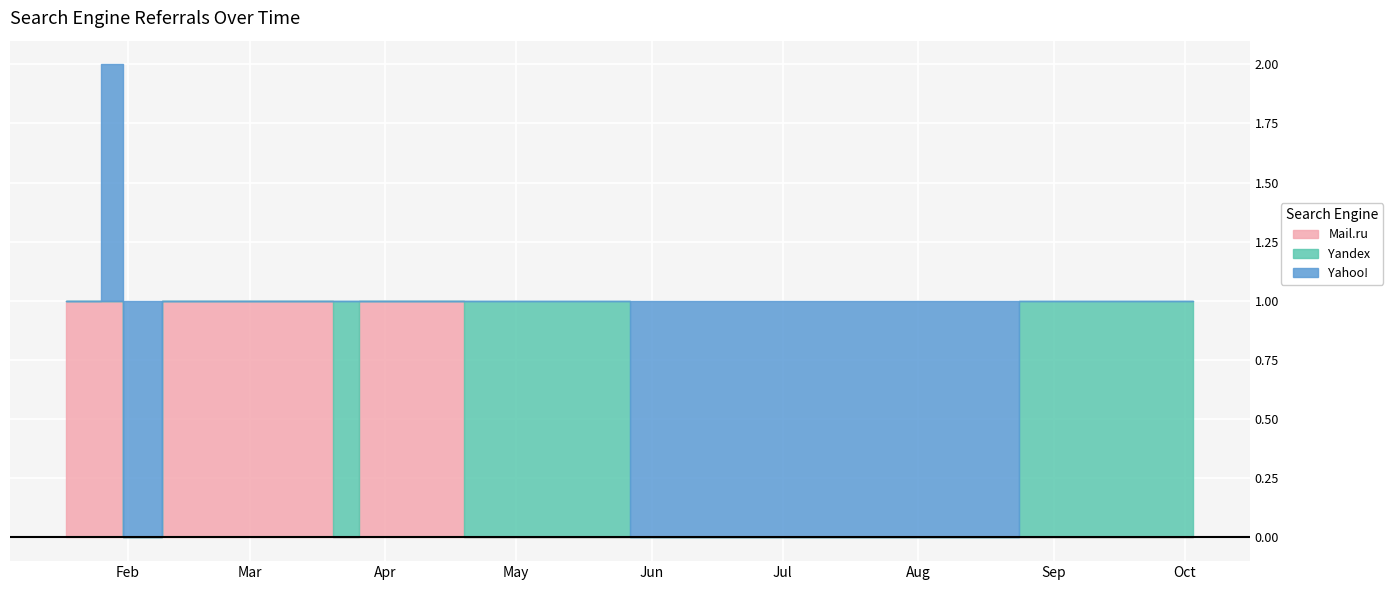

List the labels in order of Yahoo! value, largest first.

2011-01-26, 2011-01-31, 2011-05-27, 2011-01-18, 2011-01-25, 2011-02-09, 2011-03-20, 2011-03-26, 2011-04-19, 2011-08-24, 2011-10-03